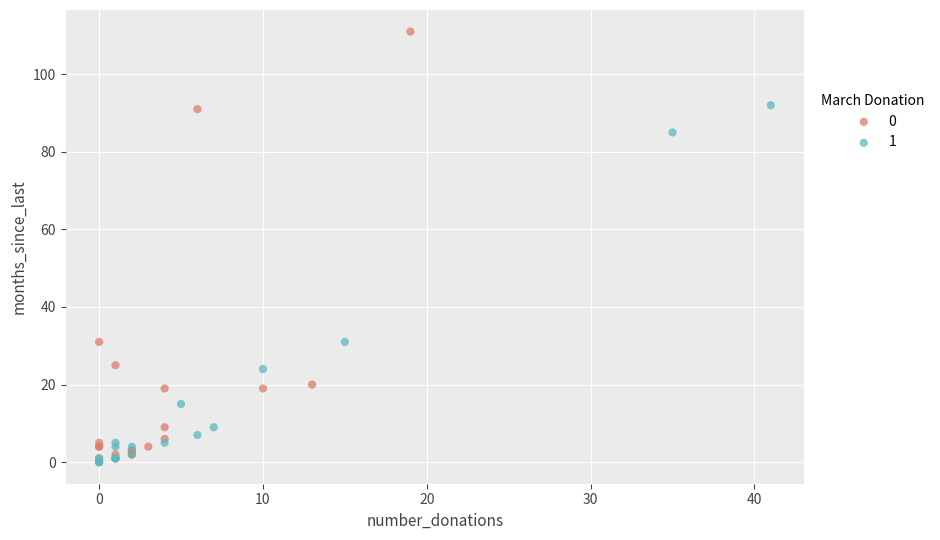

Which series has the largest Y range (max minus min)?

0